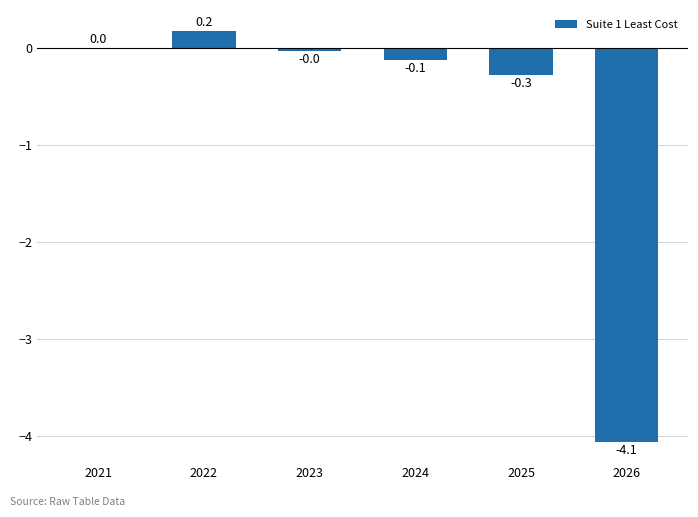

Is it true that the value at 2021 is 0.0?

True